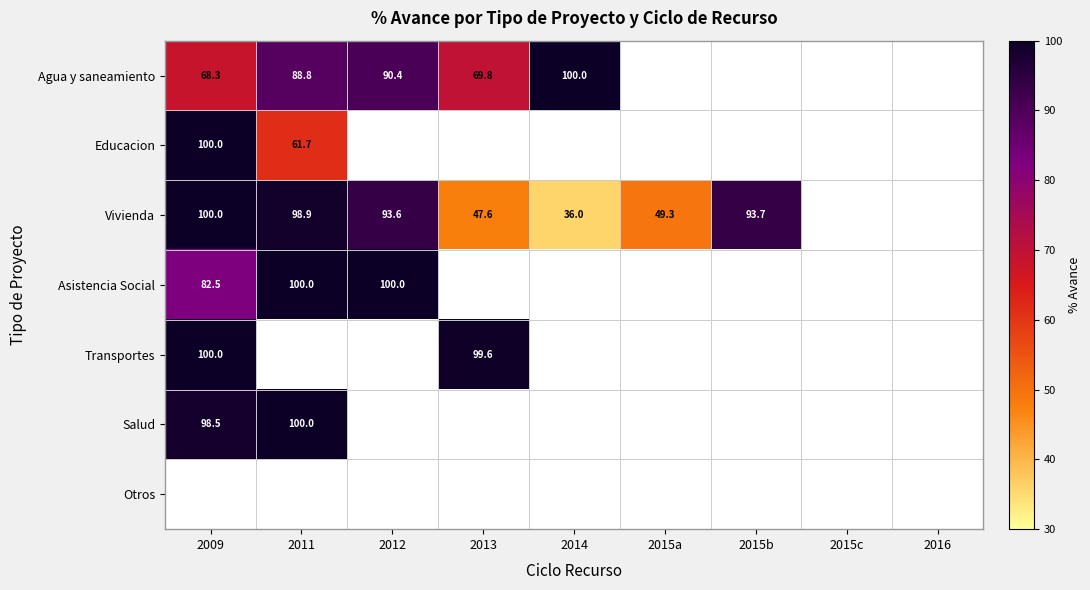

Is the value of Vivienda at 2011 greater than the value of Agua y saneamiento at 2014?

No